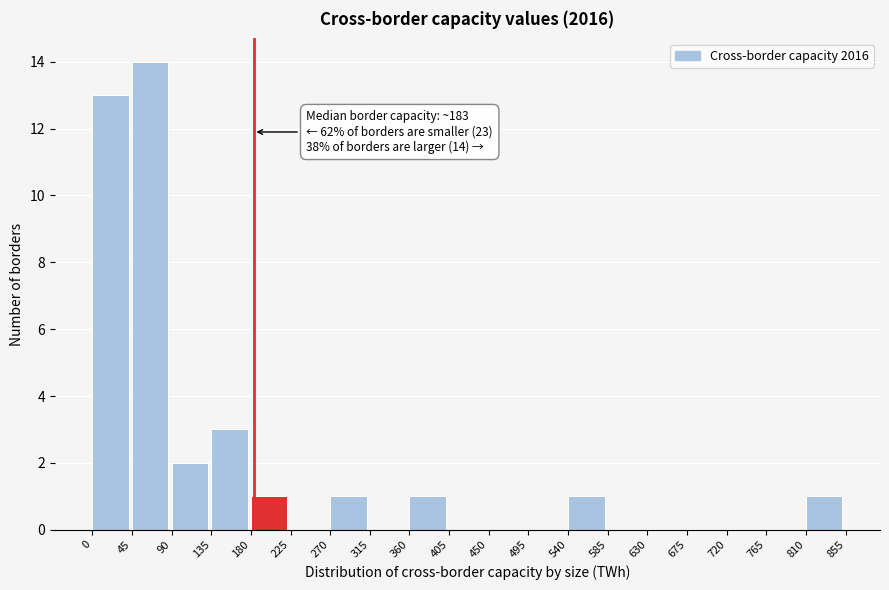

Over which range of the x-axis is the bar tallest?

45 to 90